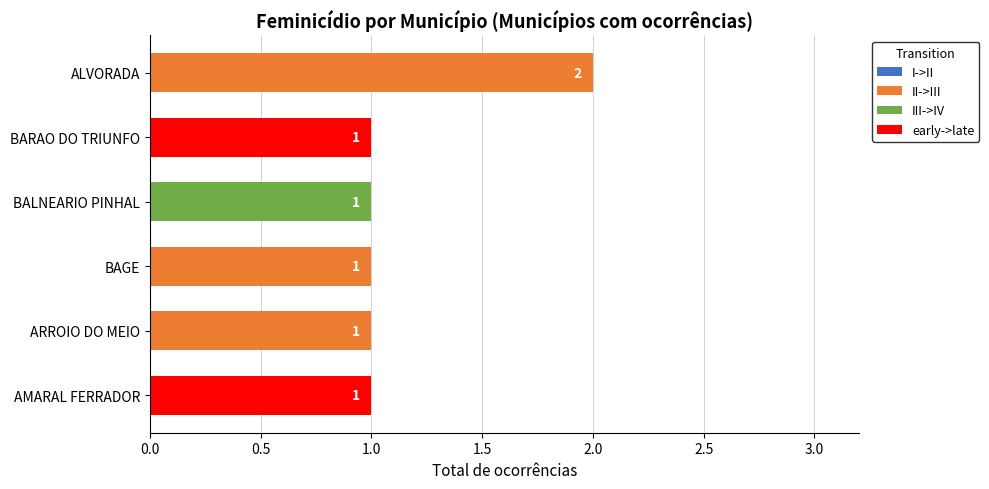

Does the chart contain any negative values?

No